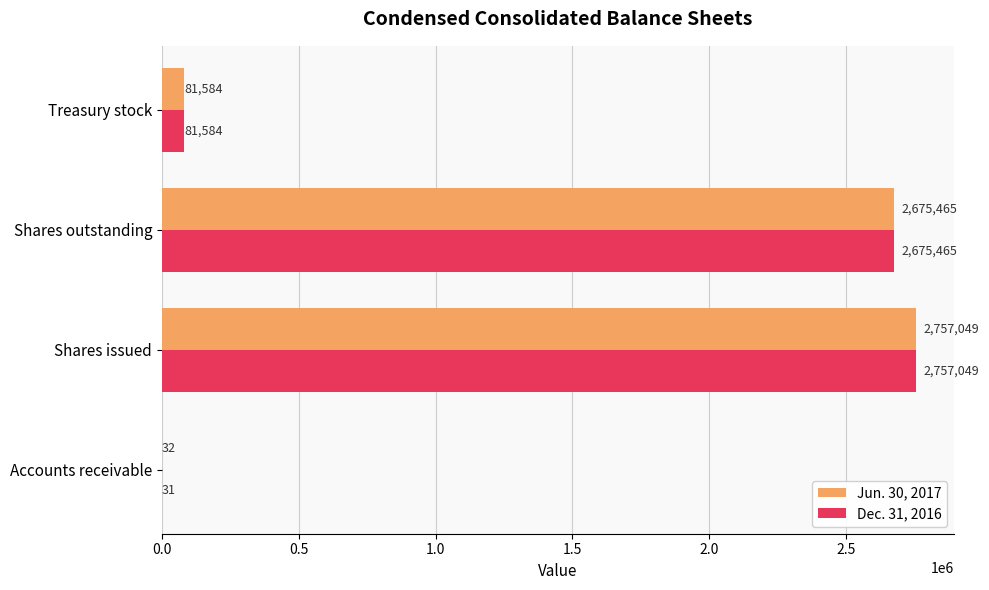

What are all the series names shown in the legend?

Jun. 30, 2017, Dec. 31, 2016